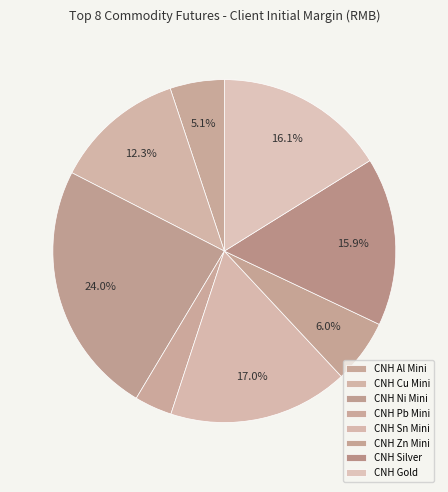

How many slices are in this pie chart?

8